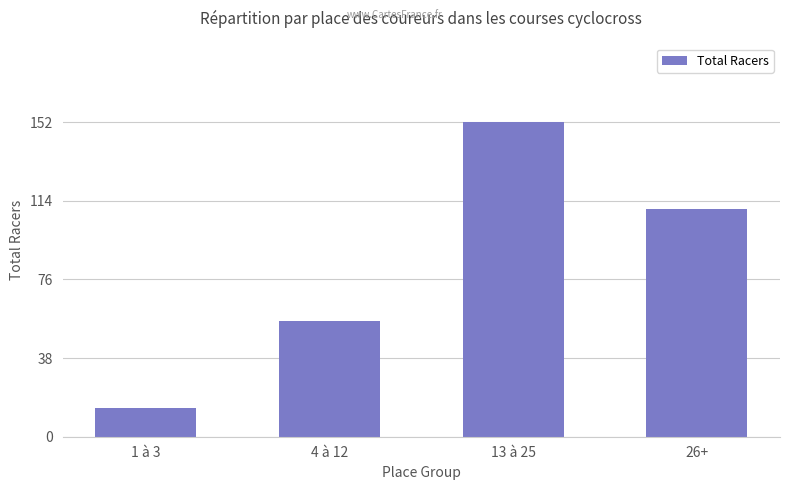

Are the bars grouped side by side (vs. stacked)?

No